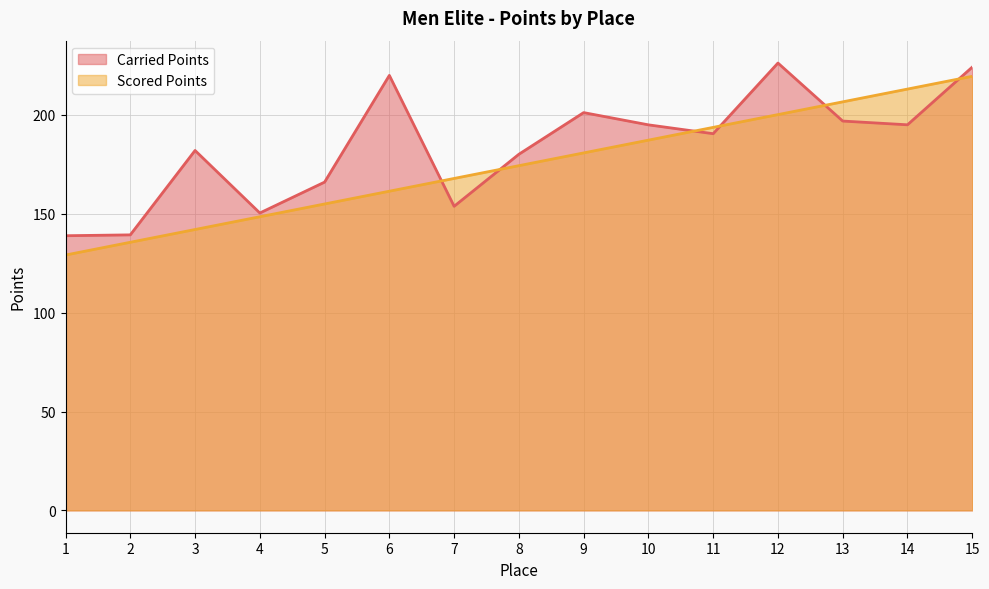

Which series has the largest range (max minus min)?

Scored Points